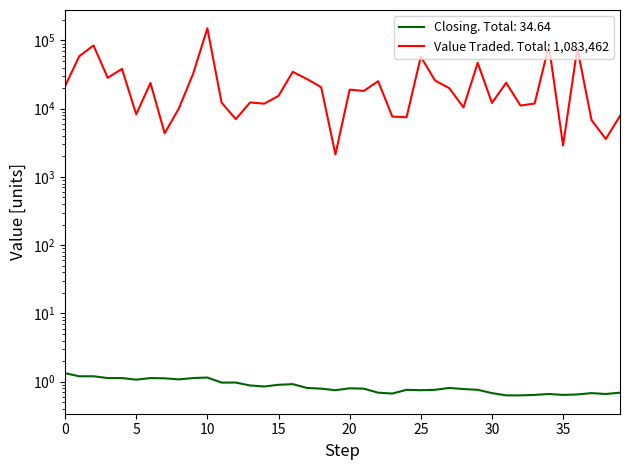

True or false: Value Traded and Closing cross at least once.

False